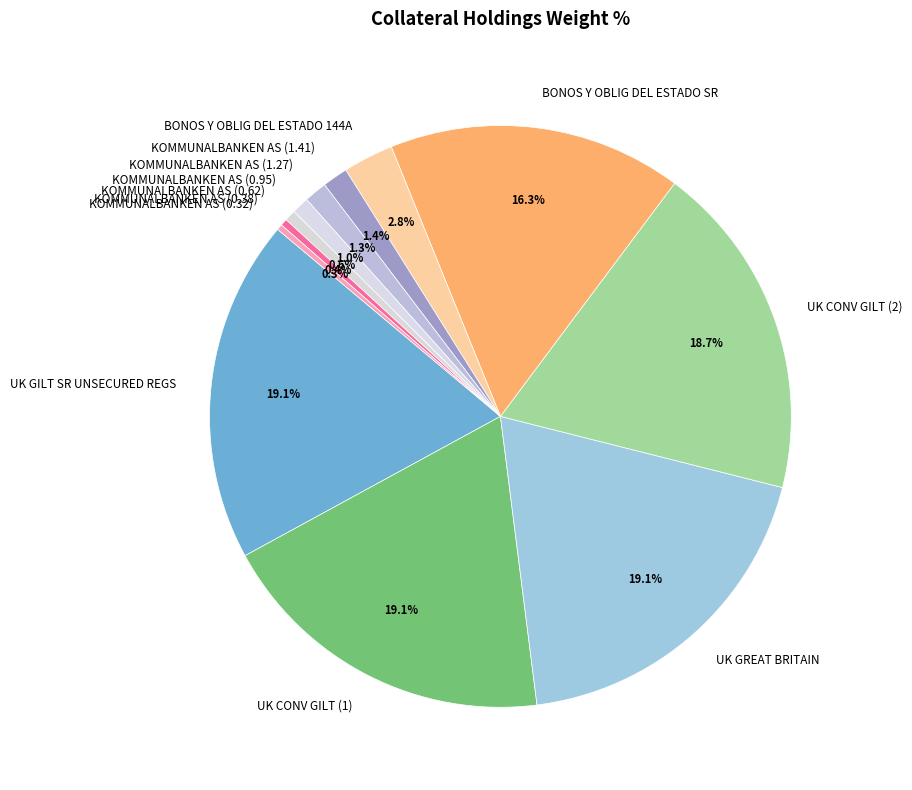

Which has a higher value, UK CONV GILT (2) or KOMMUNALBANKEN AS (0.95)?

UK CONV GILT (2)